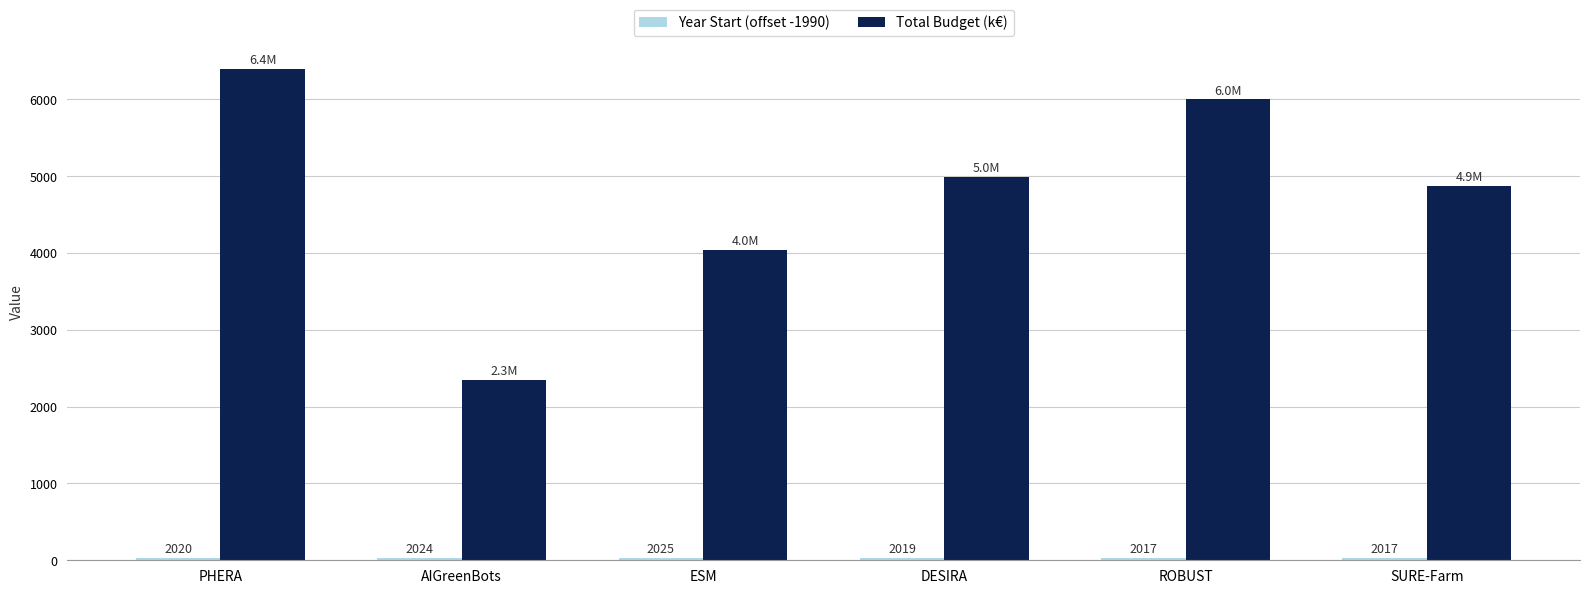

What is the difference between the maximum and minimum values in the Total Budget (k€) series?

4053.9